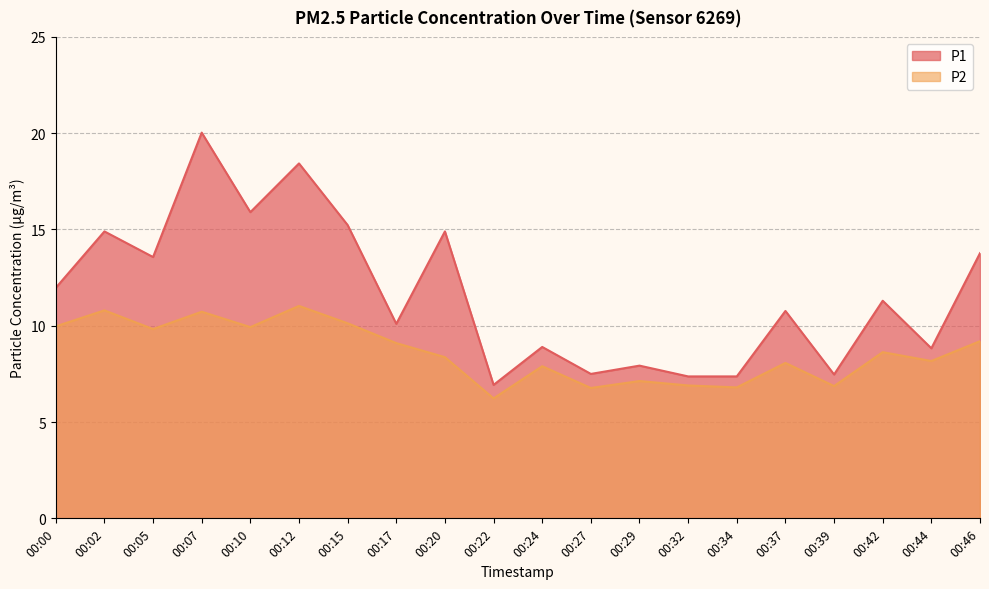

Where does the P1 series first go above 11?

00:00